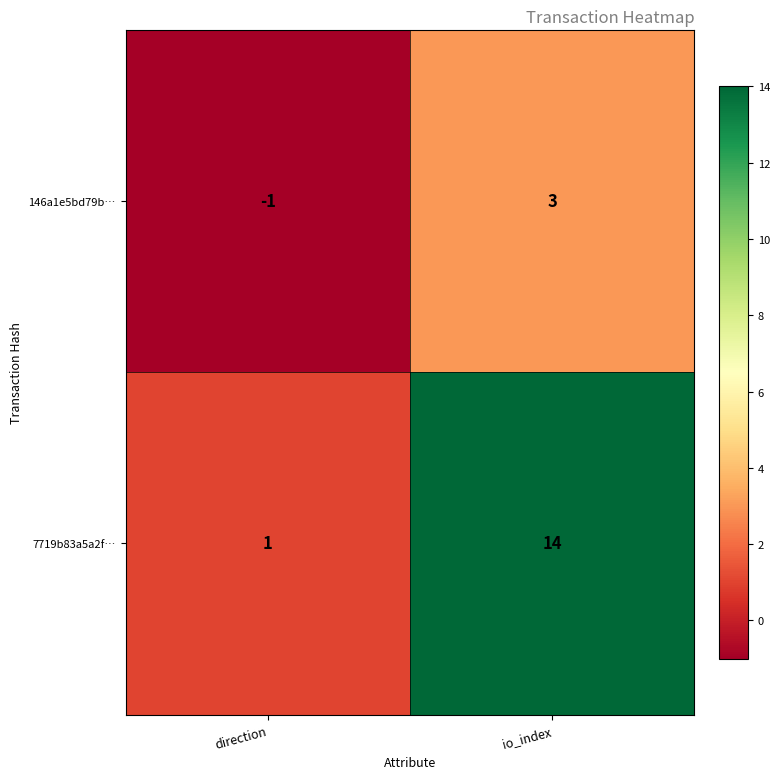

Reading left to right, what are all the values shown in this chart?

146a1e5bd79b…: direction=-1	io_index=3
7719b83a5a2f…: direction=1	io_index=14